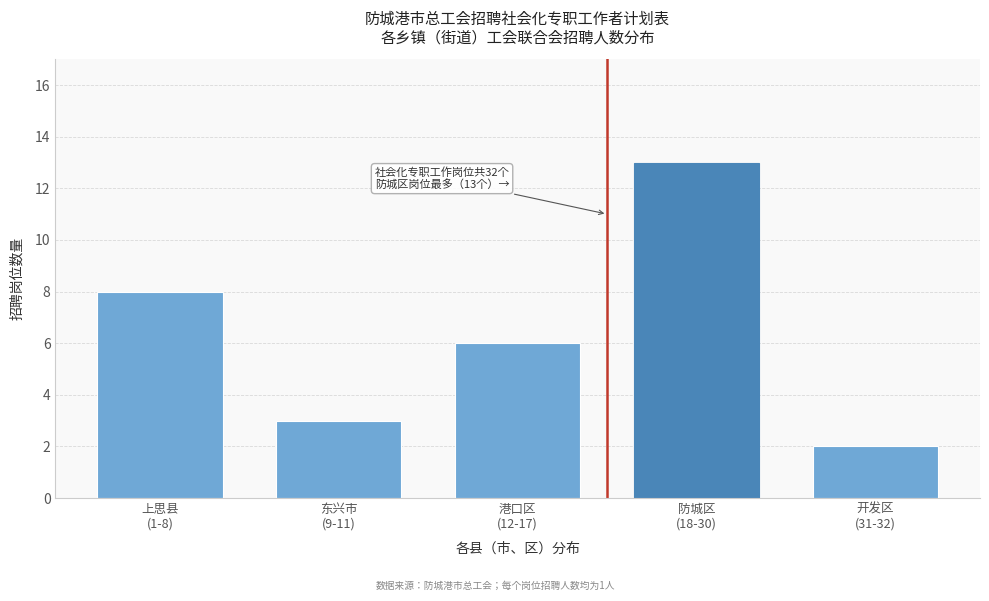

Reading left to right, what are all the values shown in this chart?

8	3	6	13	2